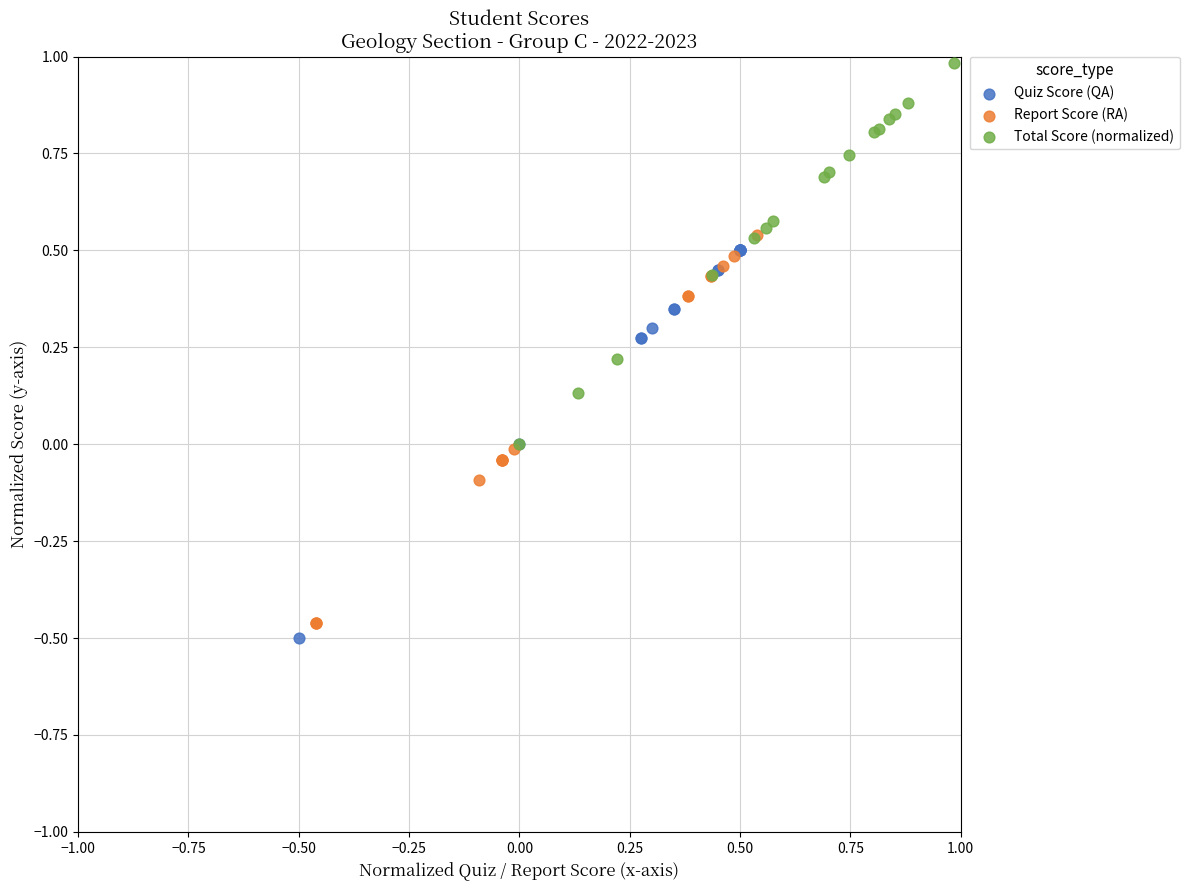

Which series reaches the minimum Y coordinate?

Quiz Score (QA)